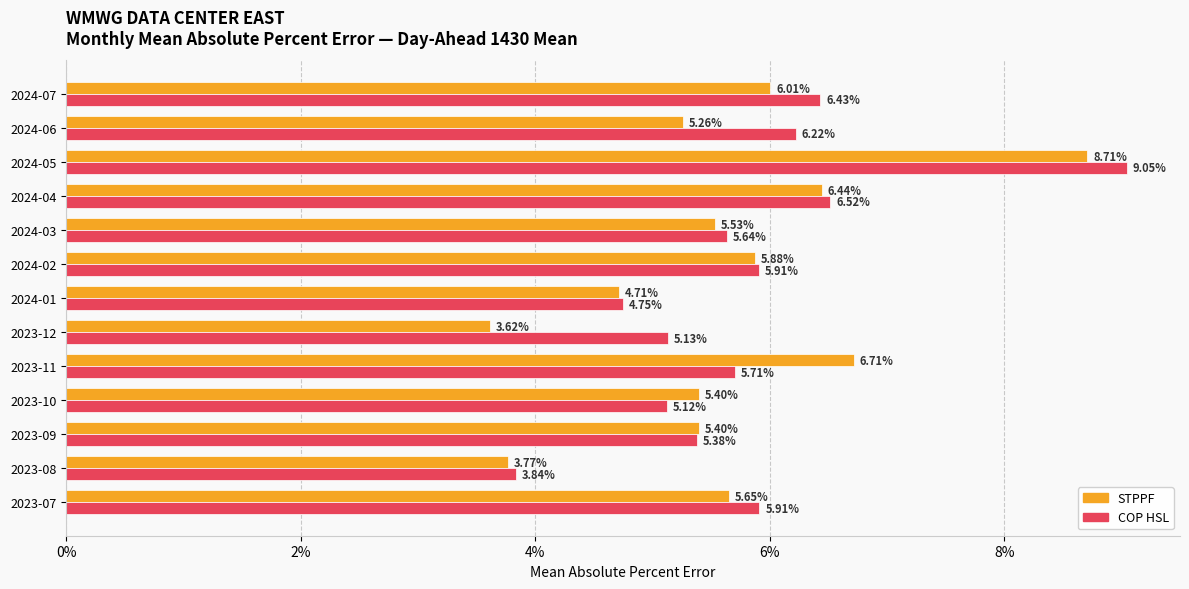

What are all the series names shown in the legend?

STPPF, COP HSL